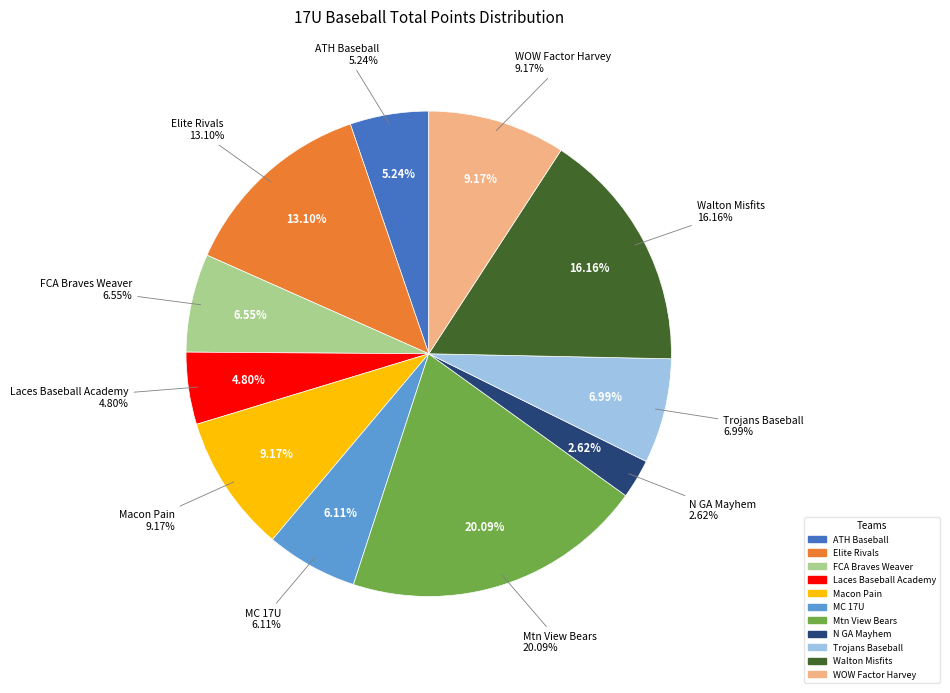

Does Walton Misfits account for over 50% of the chart?

No